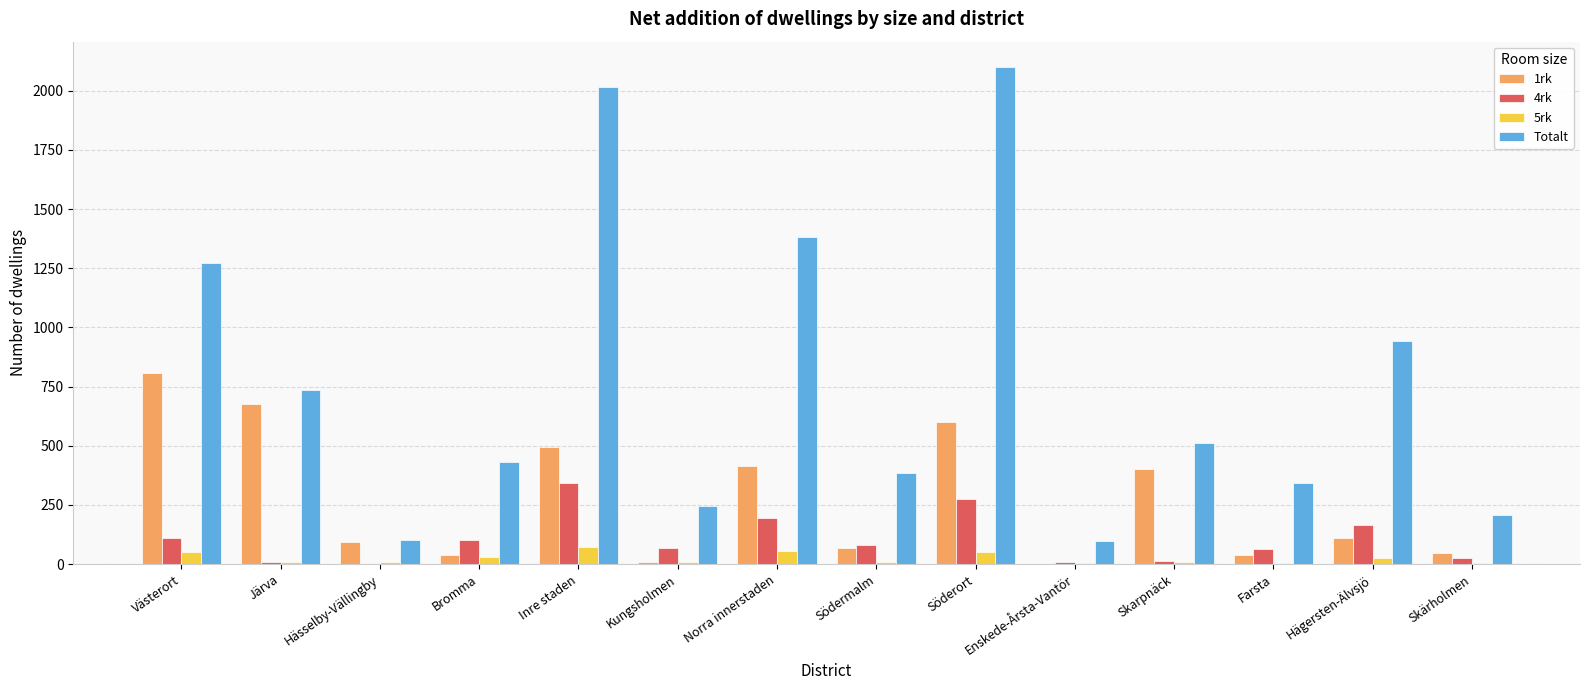

What is the total value across all series at Bromma?

603